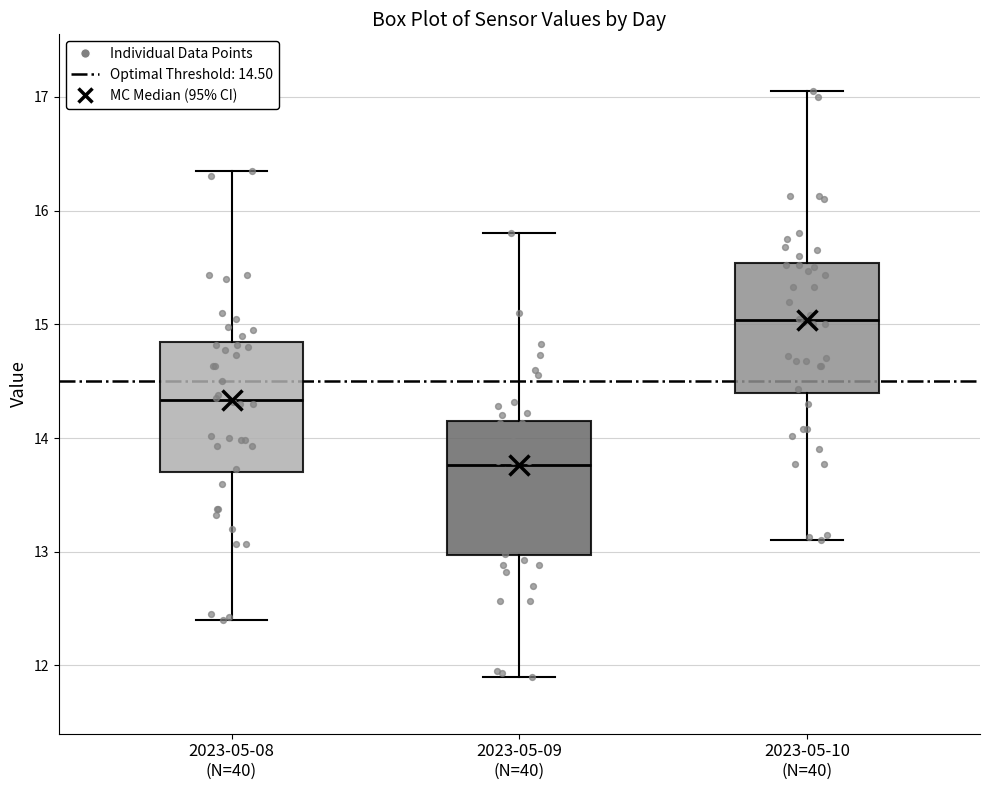

Where is the upper edge of the box for 2023-05-09 (N=40) on the y-axis? The values are not printed on the chart, so give them approximately, as read against the axis.

14.1